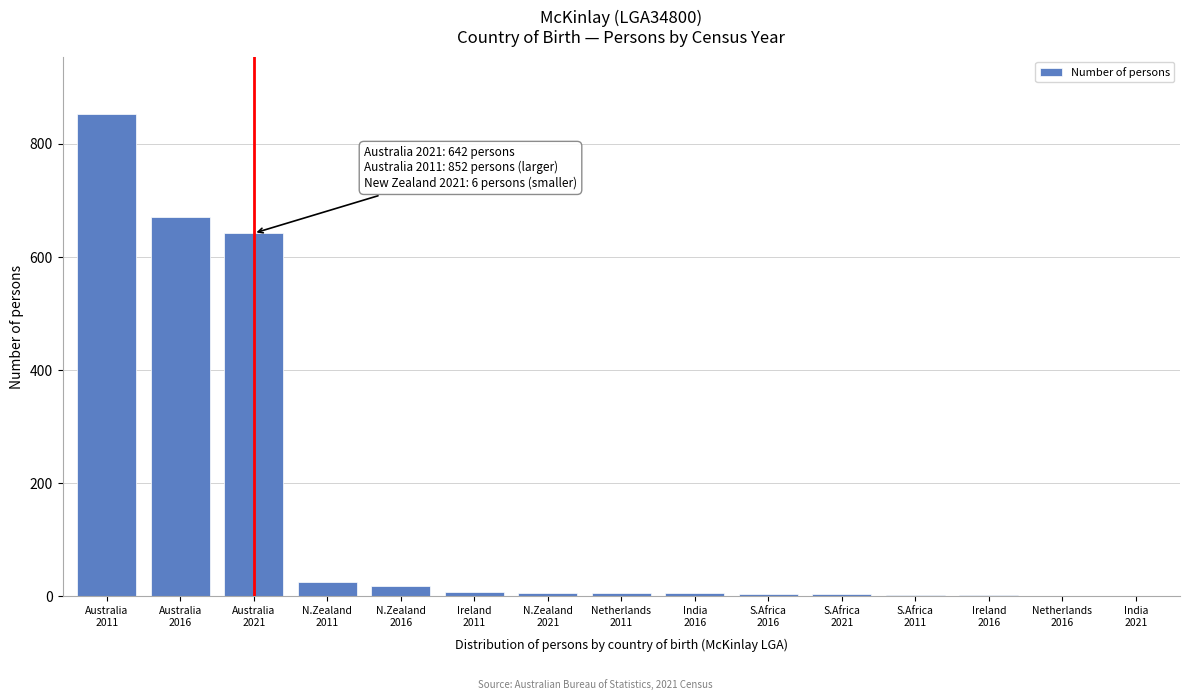

How many categories are shown in the chart?

15